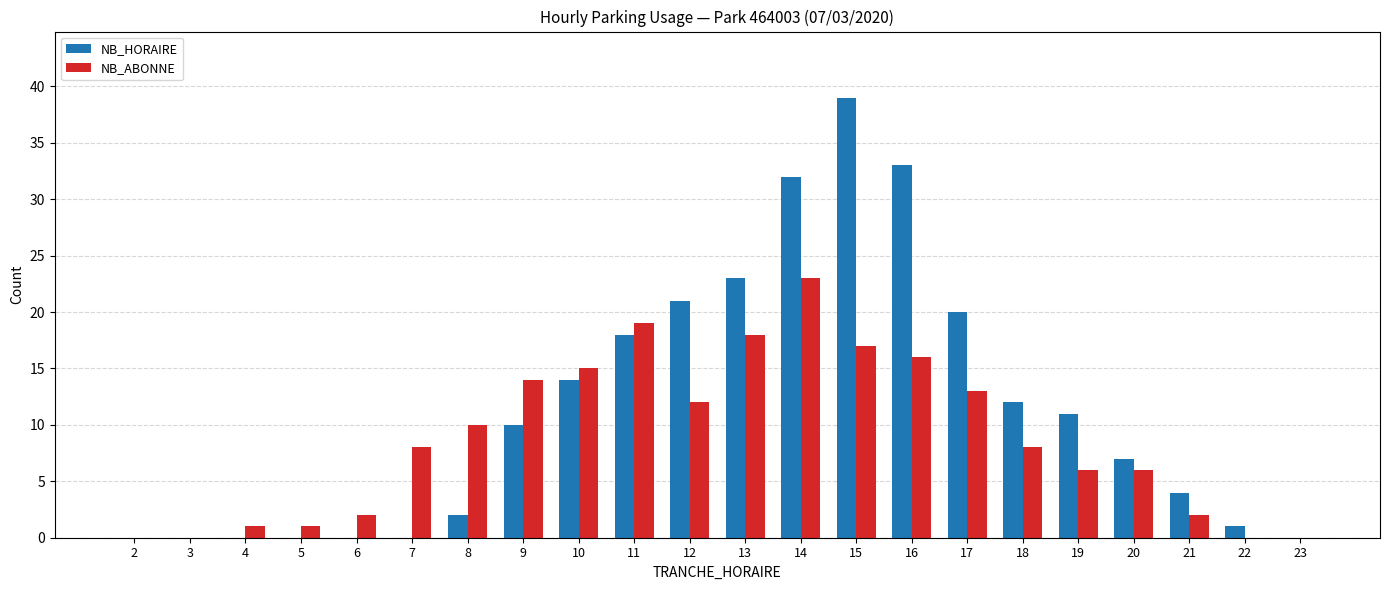

What is the highest value of the NB_HORAIRE series?

39